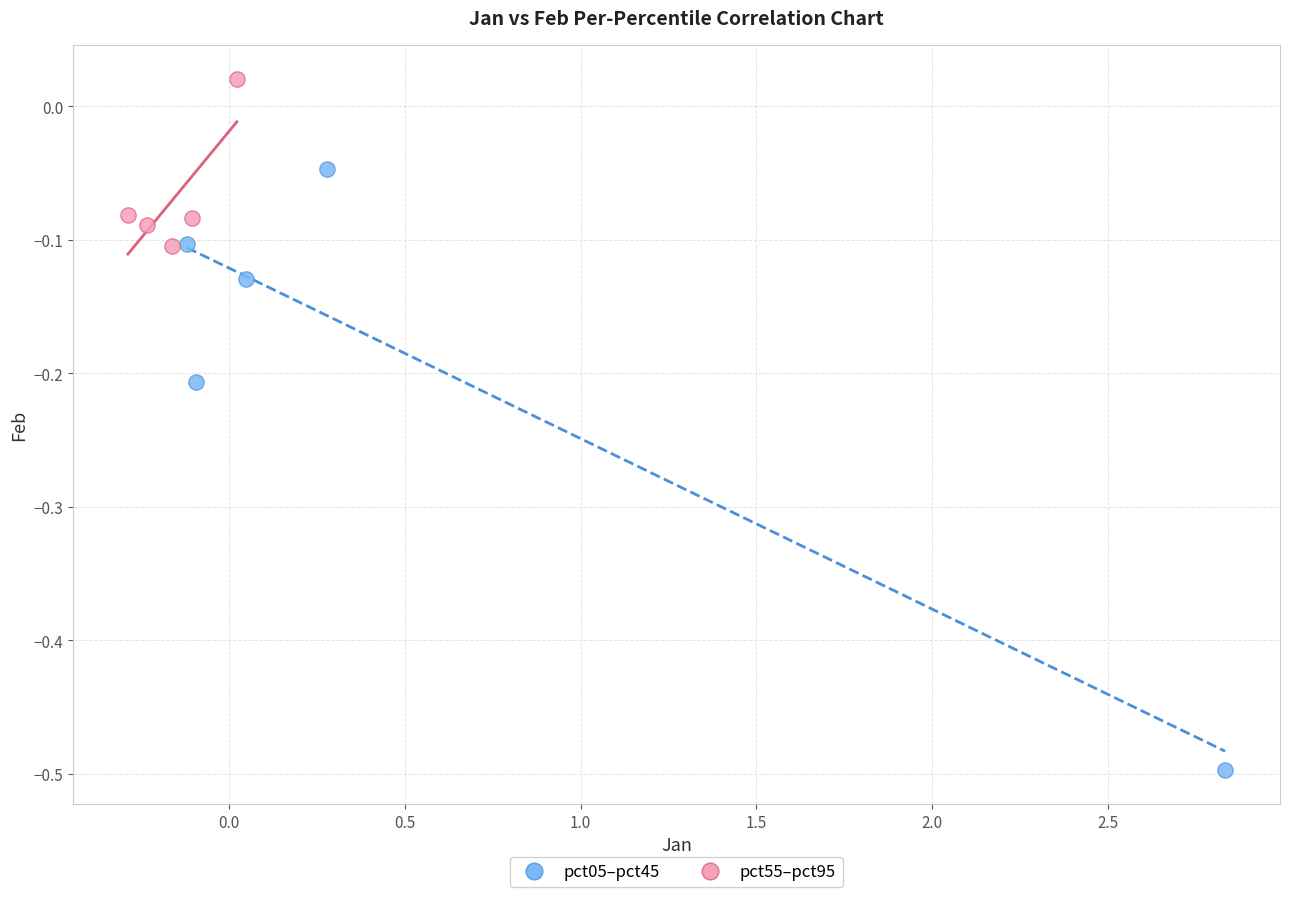

What are all the series names shown in the legend?

pct05–pct45, pct55–pct95